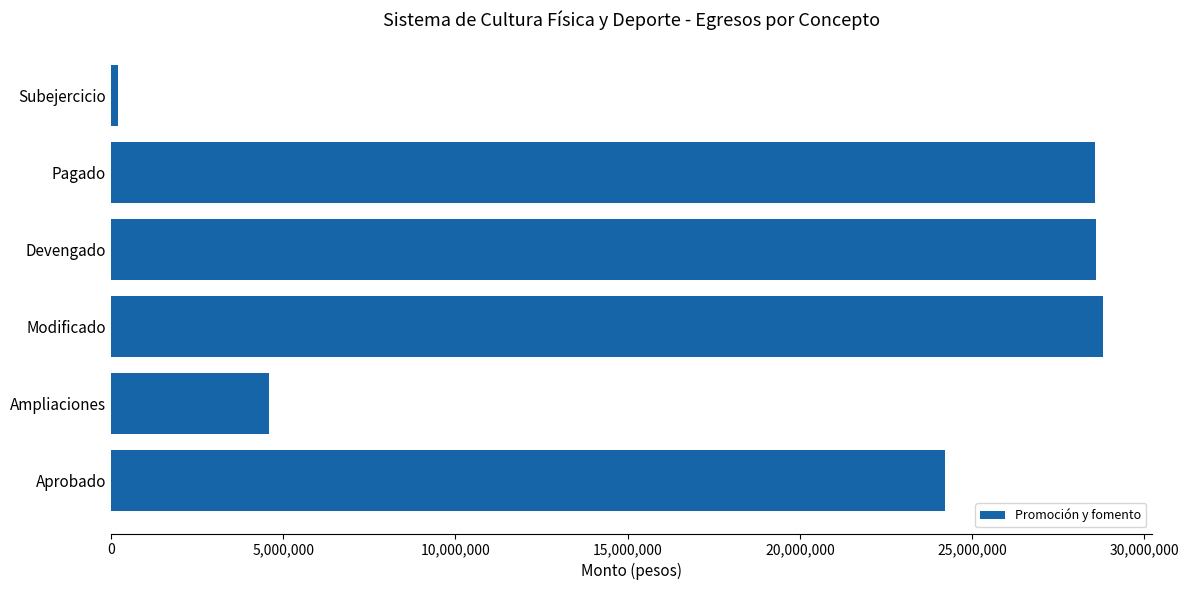

What is the sum of all values?

114945824.0